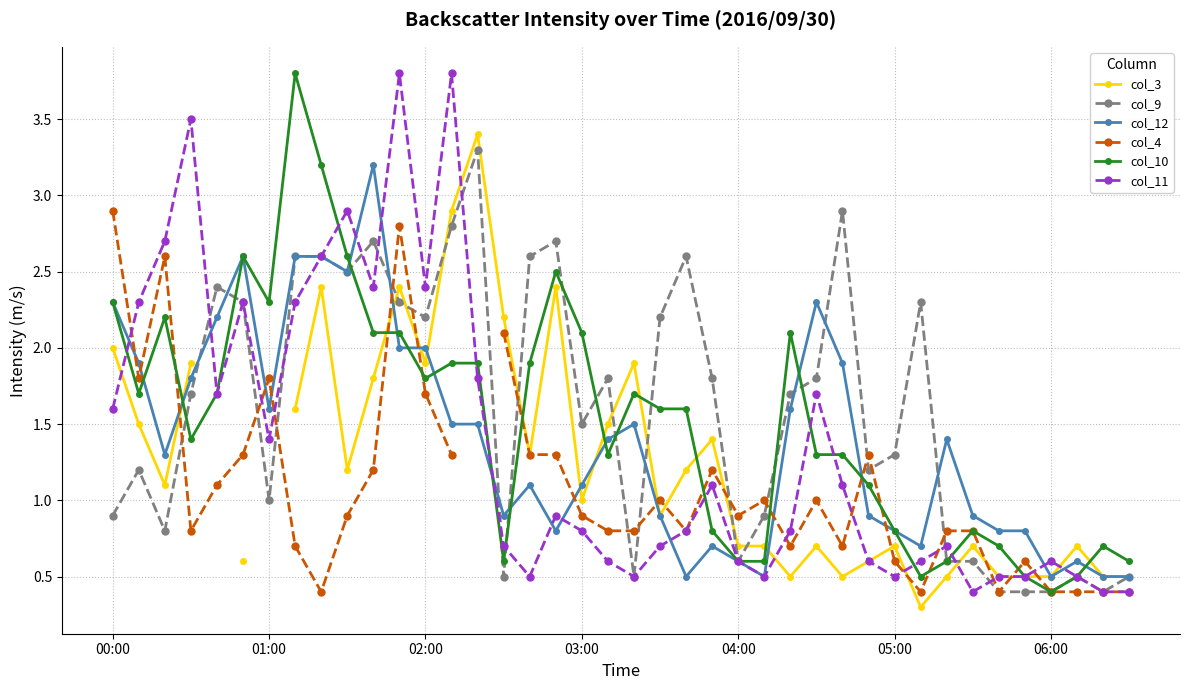

What is the maximum value for col_9?

3.3